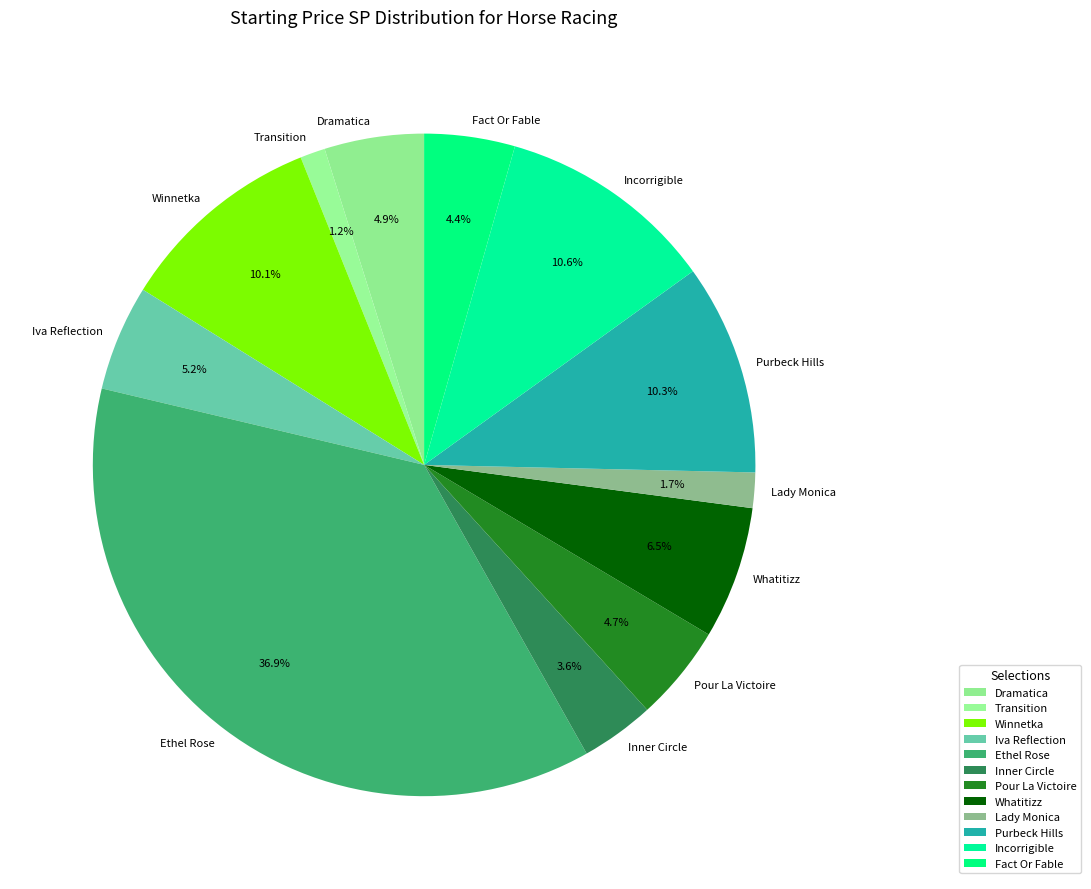

What is the total percentage of Transition and Whatitizz?

7.7%